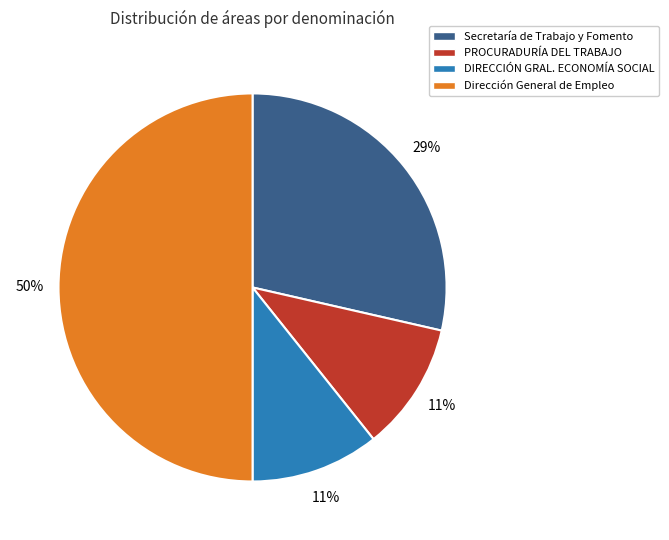

Count the number of slices in the pie.

4